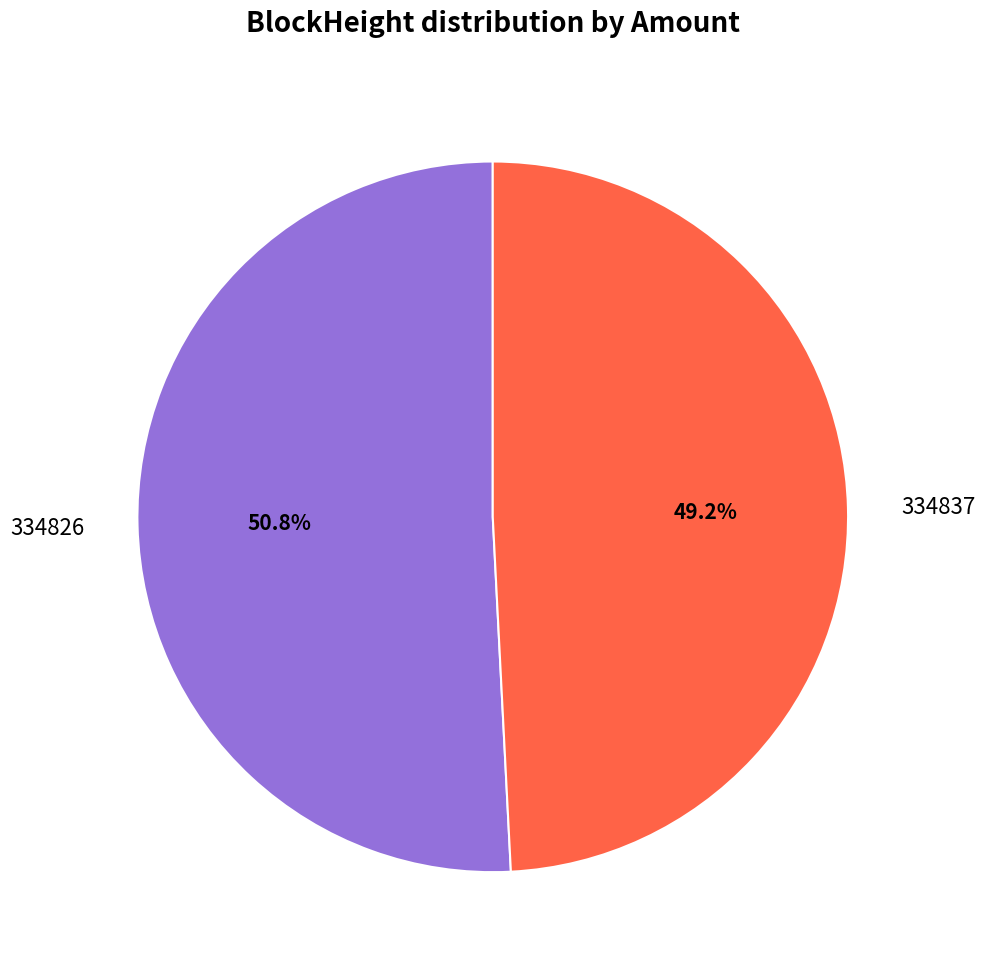

Which slice represents more than half of the pie?

334826